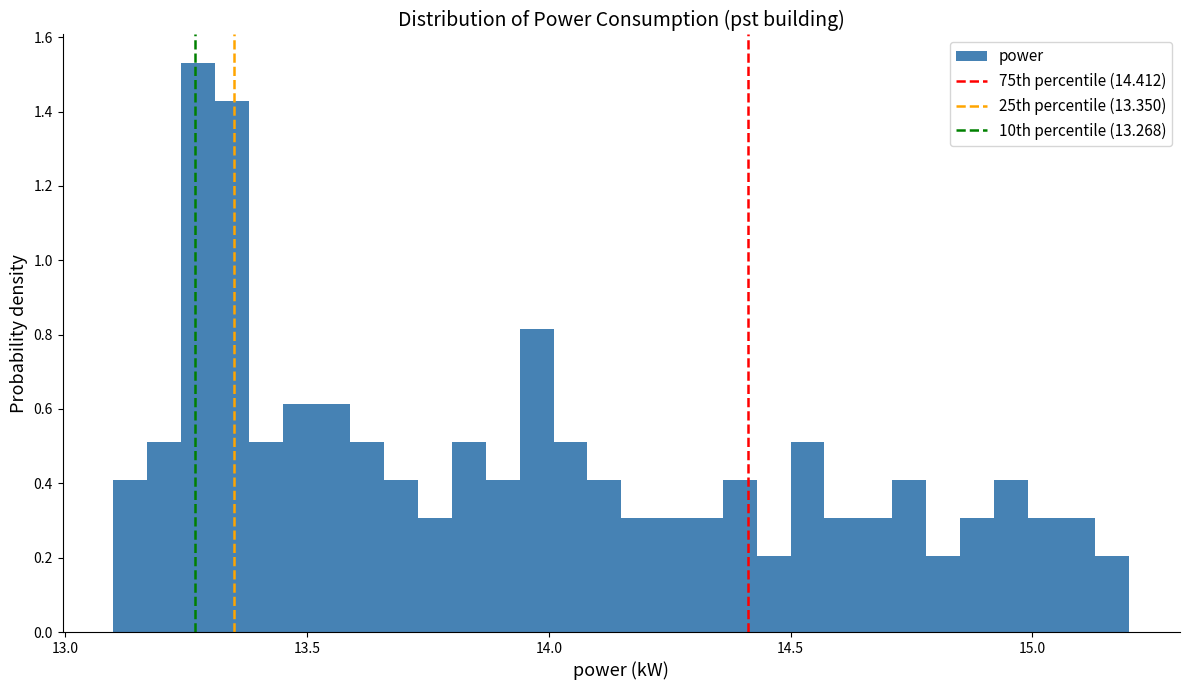

Read against the x-axis, roughly where is the centre of the tallest bar?

13.30